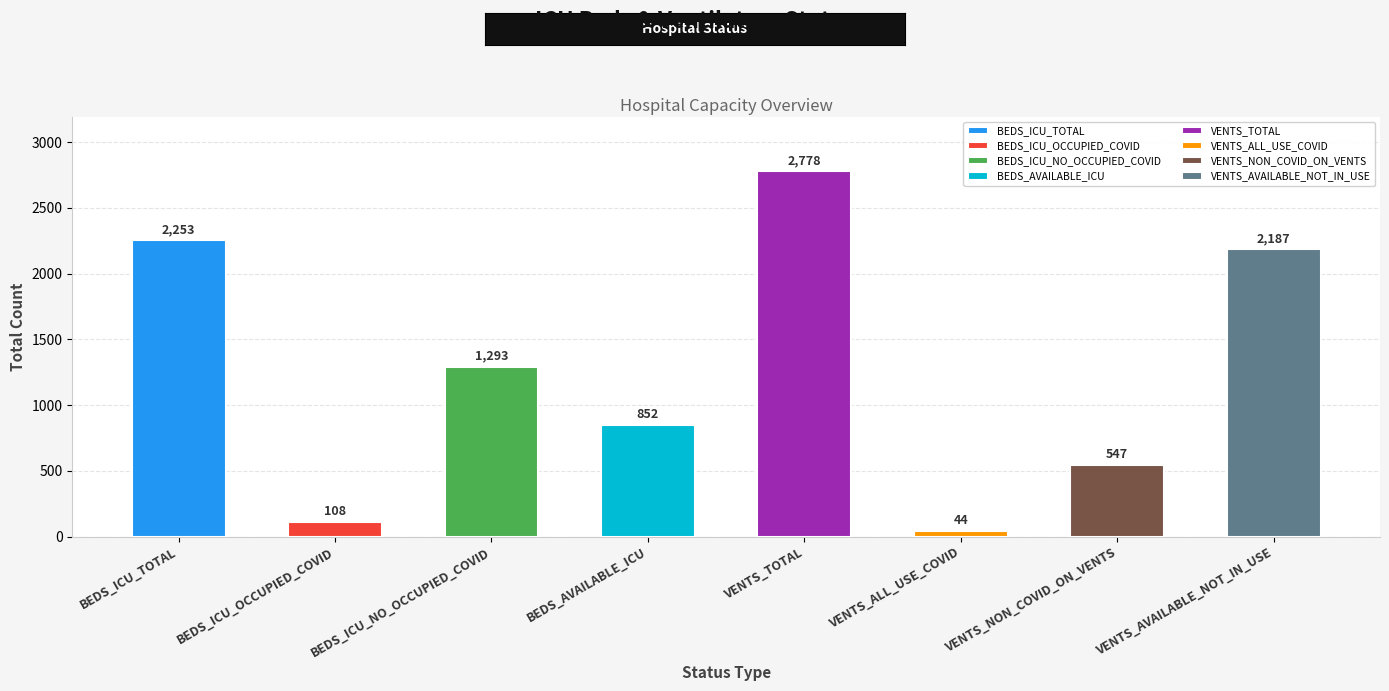

List the labels in order of value, largest first.

VENTS_TOTAL, BEDS_ICU_TOTAL, VENTS_AVAILABLE_NOT_IN_USE, BEDS_ICU_NO_OCCUPIED_COVID, BEDS_AVAILABLE_ICU, VENTS_NON_COVID_ON_VENTS, BEDS_ICU_OCCUPIED_COVID, VENTS_ALL_USE_COVID